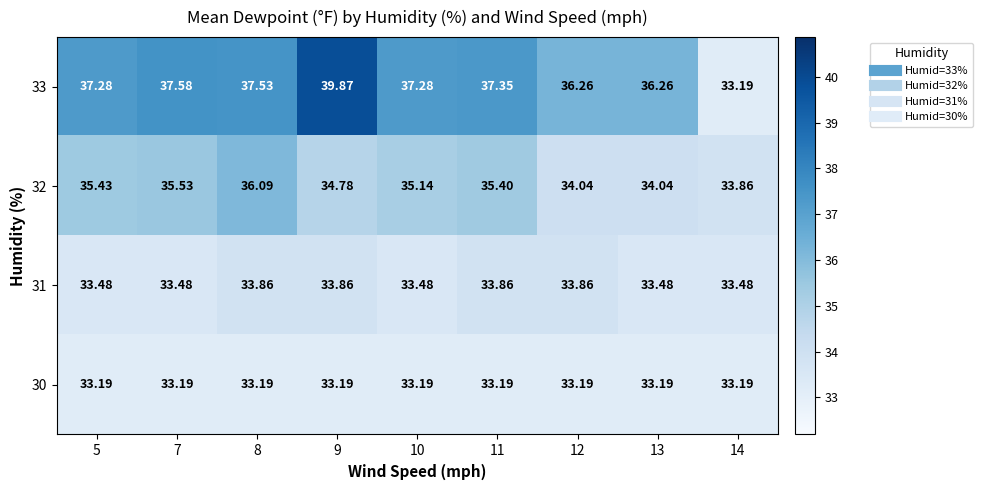

Is the value of 30 at 11 greater than the value of 32 at 8?

No